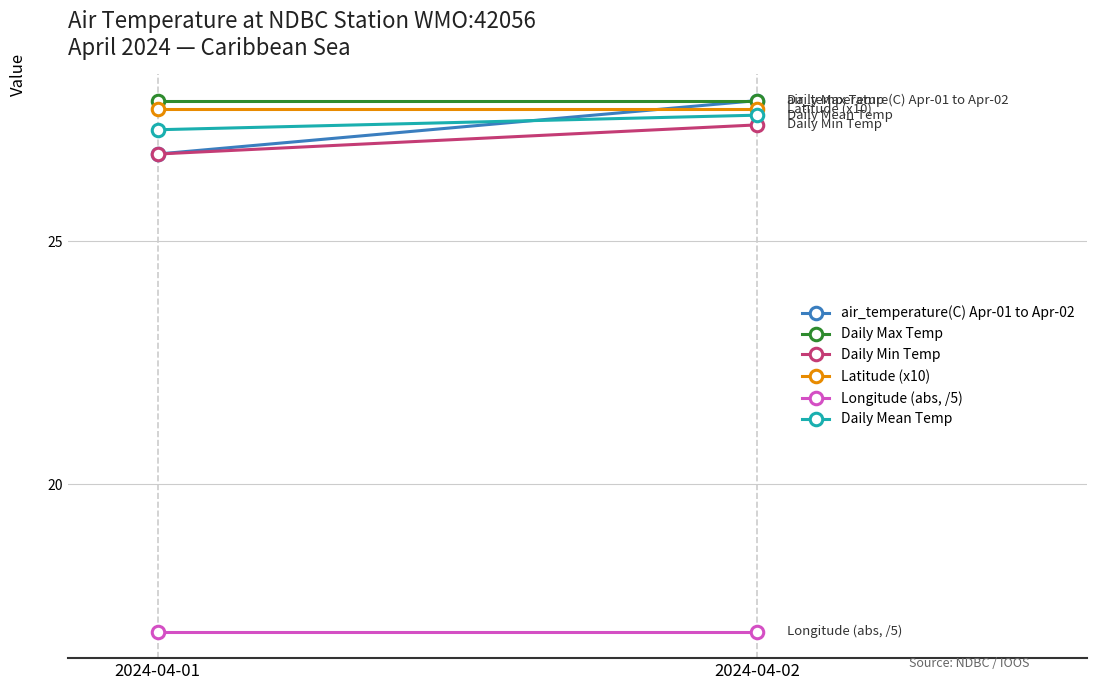

How many lines are shown in the chart?

6